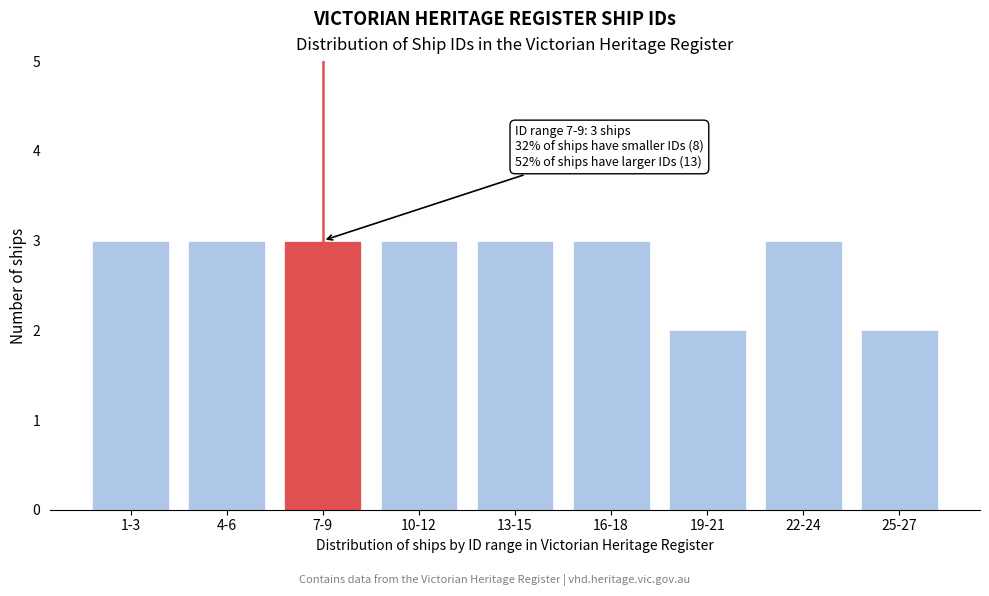

Reading right to left, extract all data points from this chart.

25-27=2	22-24=3	19-21=2	16-18=3	13-15=3	10-12=3	7-9=3	4-6=3	1-3=3